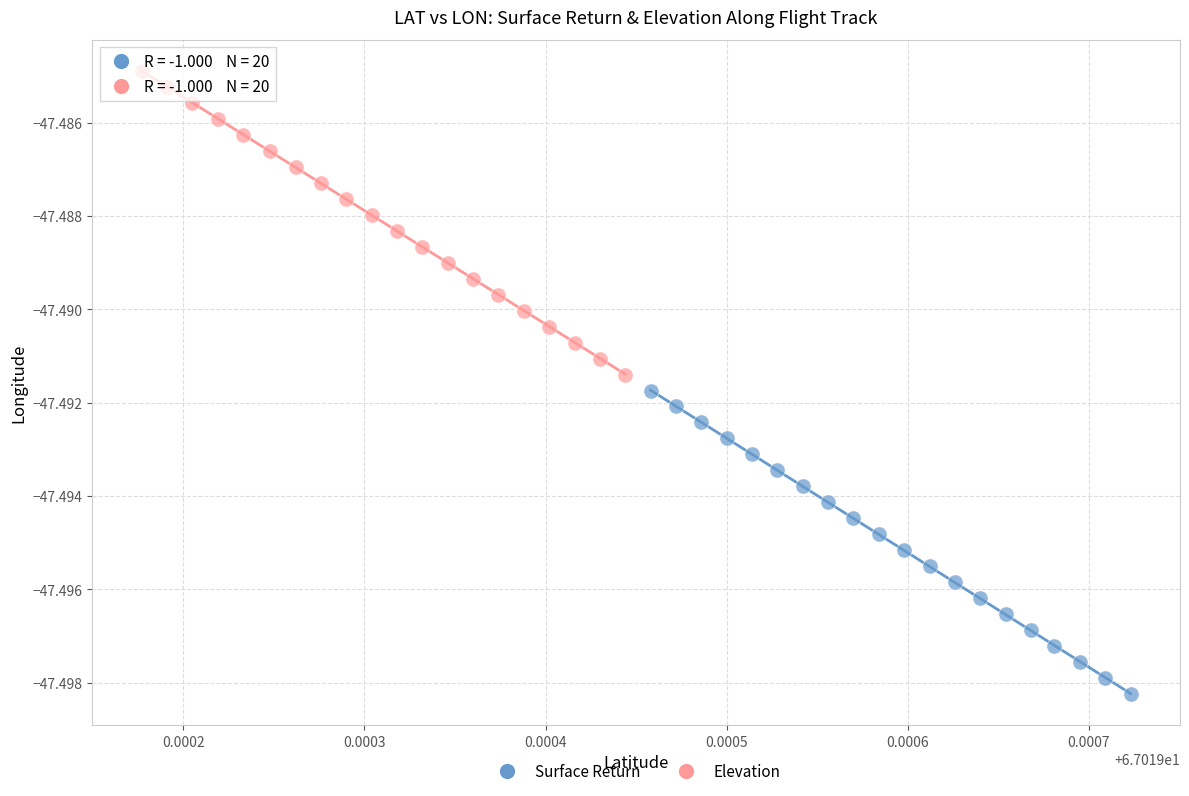

Which series contains the lowest Y value?

Surface Return